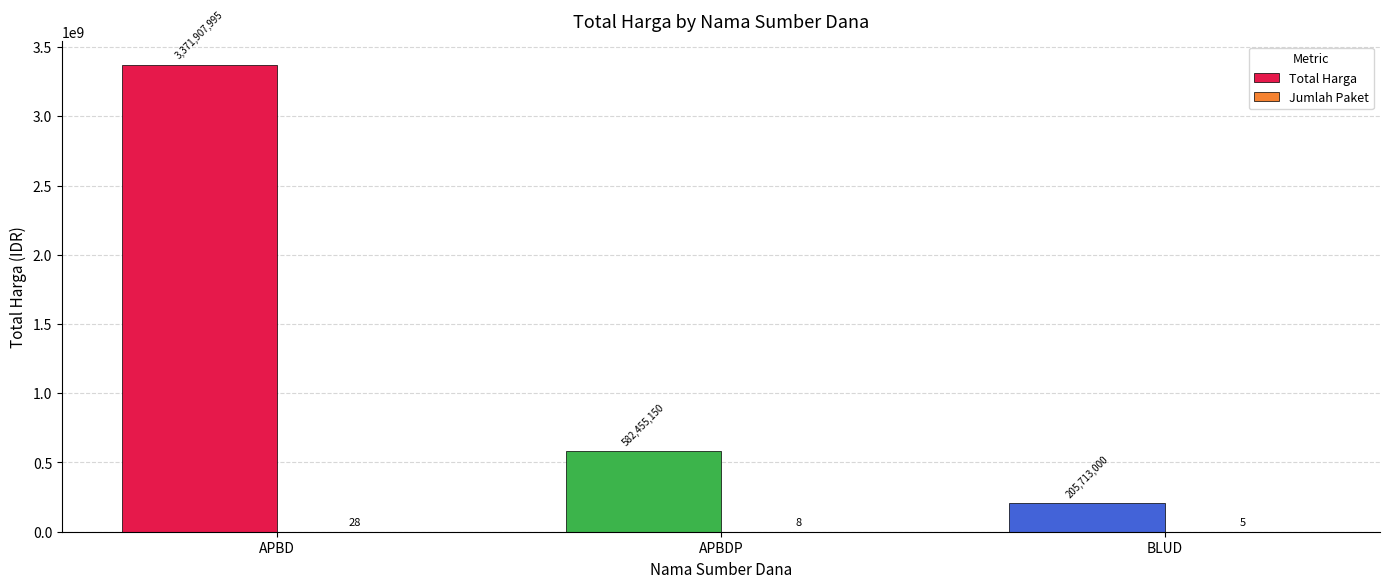

Which label corresponds to the largest value in the chart?

APBD